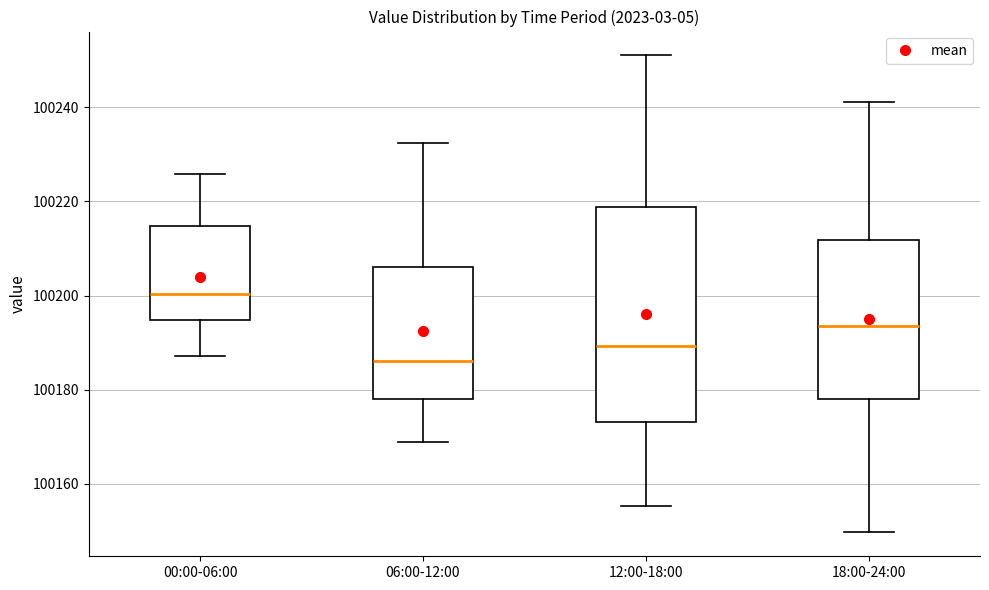

Which box is the tallest, from its lower edge to its upper edge?

12:00-18:00